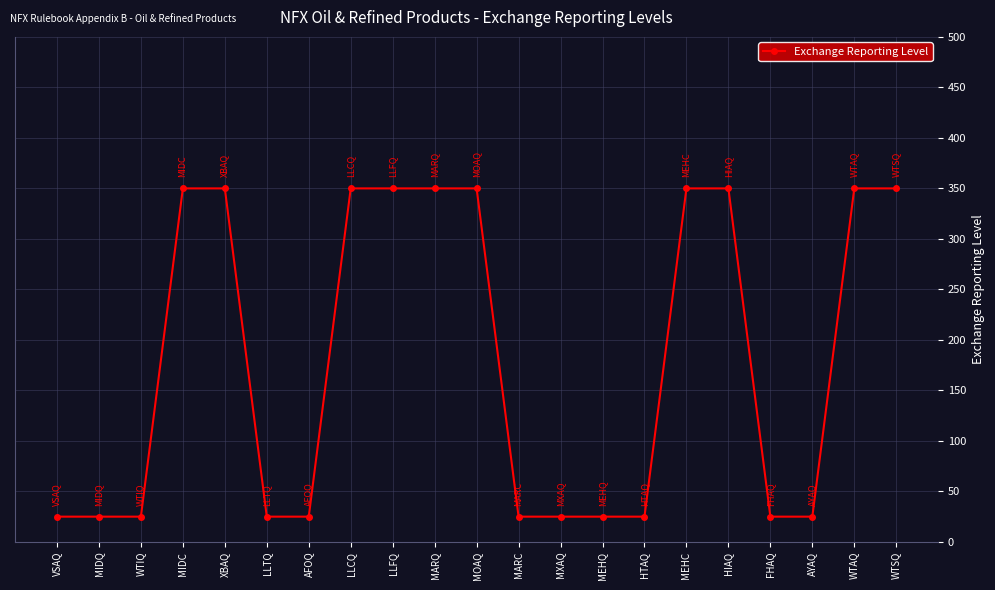

What is the maximum value shown in the chart?

350